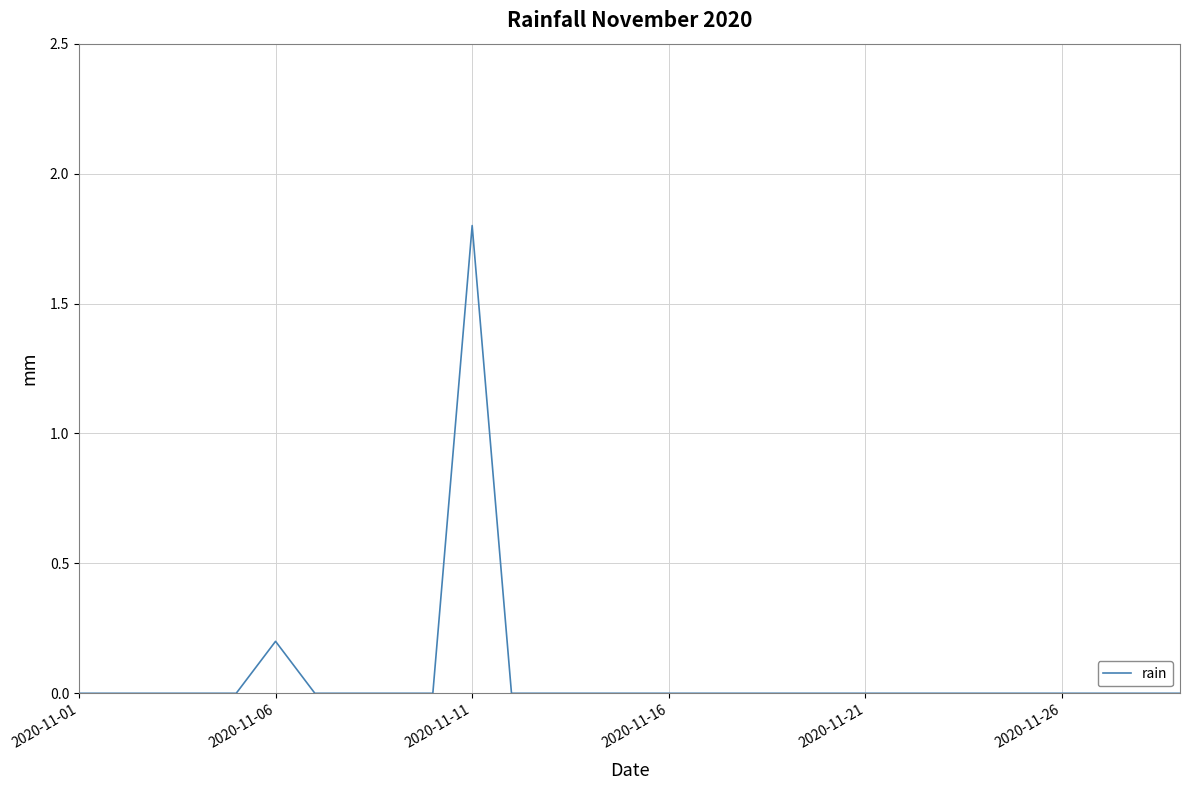

Is this an area chart (filled region under the line)?

No